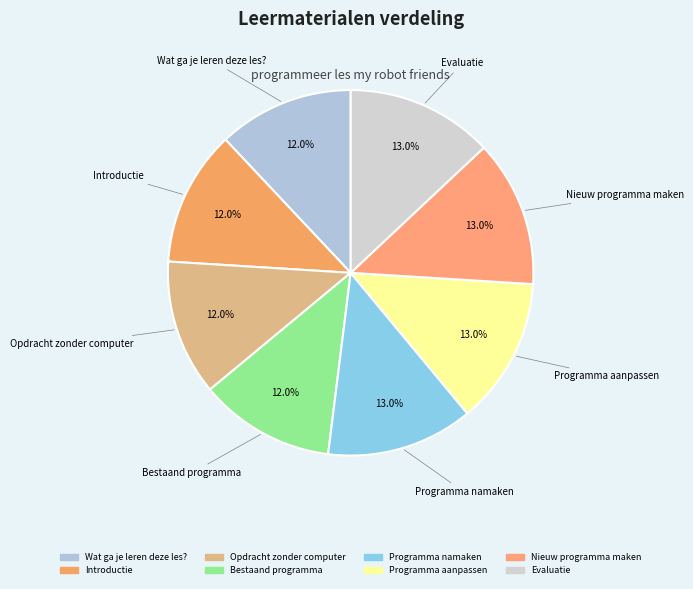

Is there a majority slice in this chart?

No